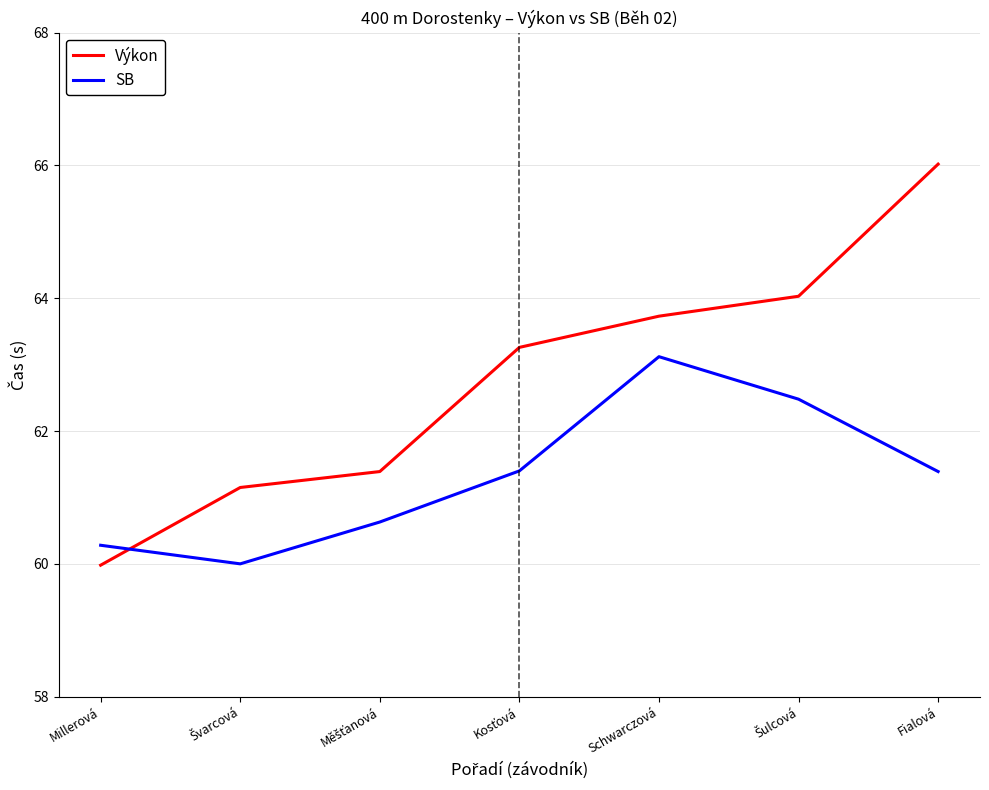

Rank the series by their average value, from highest to lowest.

Výkon, SB